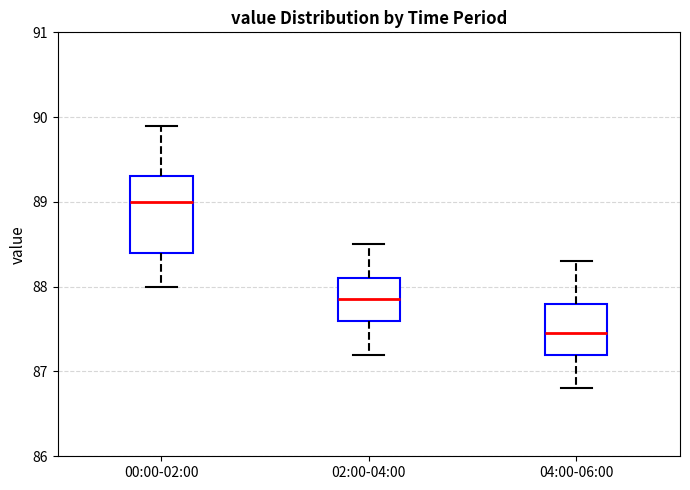

Reading left to right, transcribe this box plot: for each box, give where its median line is, the range the box spans, and where its two whiskers end, as read against the y-axis. The values are not printed on the chart, so give them approximately, as read against the axis.

00:00-02:00: median 89.0, box 88.4 to 89.3, whiskers 88.0 to 89.9
02:00-04:00: median 87.9, box 87.6 to 88.1, whiskers 87.2 to 88.5
04:00-06:00: median 87.5, box 87.2 to 87.8, whiskers 86.8 to 88.3